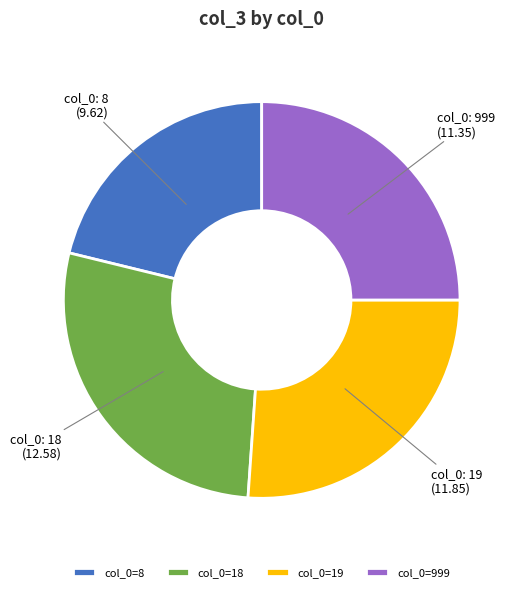

Is there a majority slice in this chart?

No